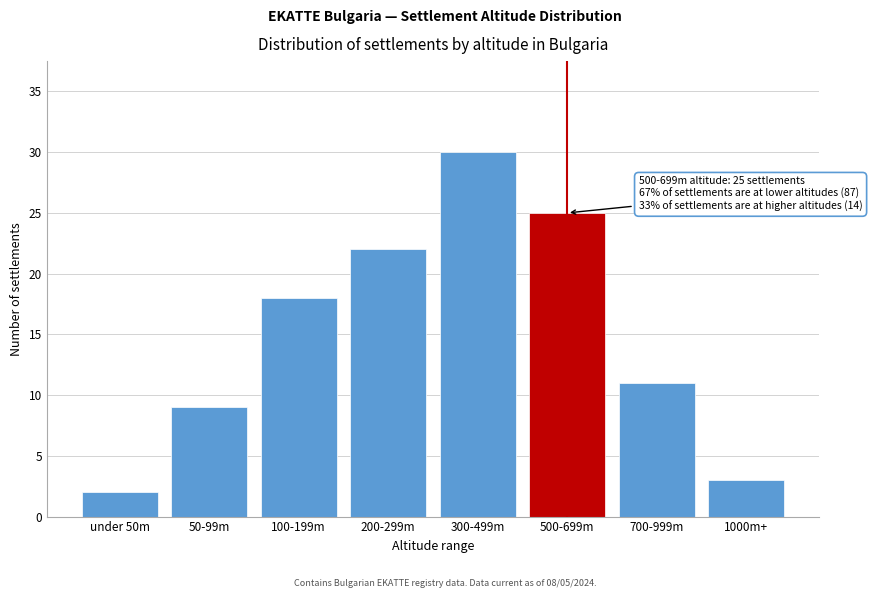

Reading left to right, what are all the values shown in this chart?

under 50m=2	50-99m=9	100-199m=18	200-299m=22	300-499m=30	500-699m=25	700-999m=11	1000m+=3